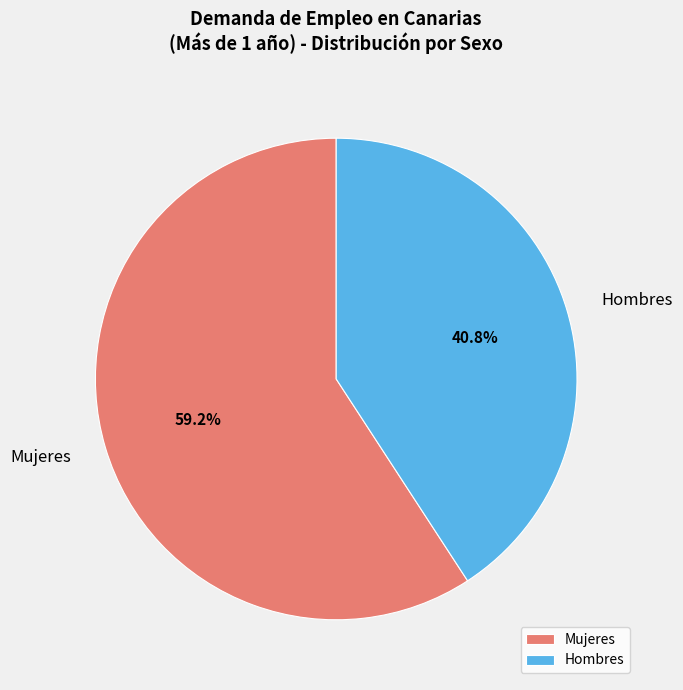

To the nearest percent, what is the average slice percentage?

50%